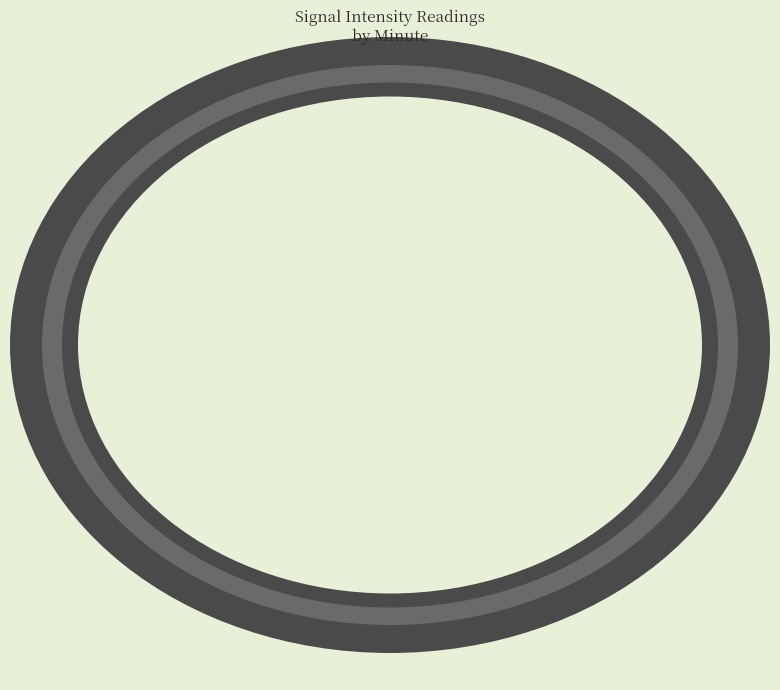

Is it true that Minute 2 is 26% of the pie?

False